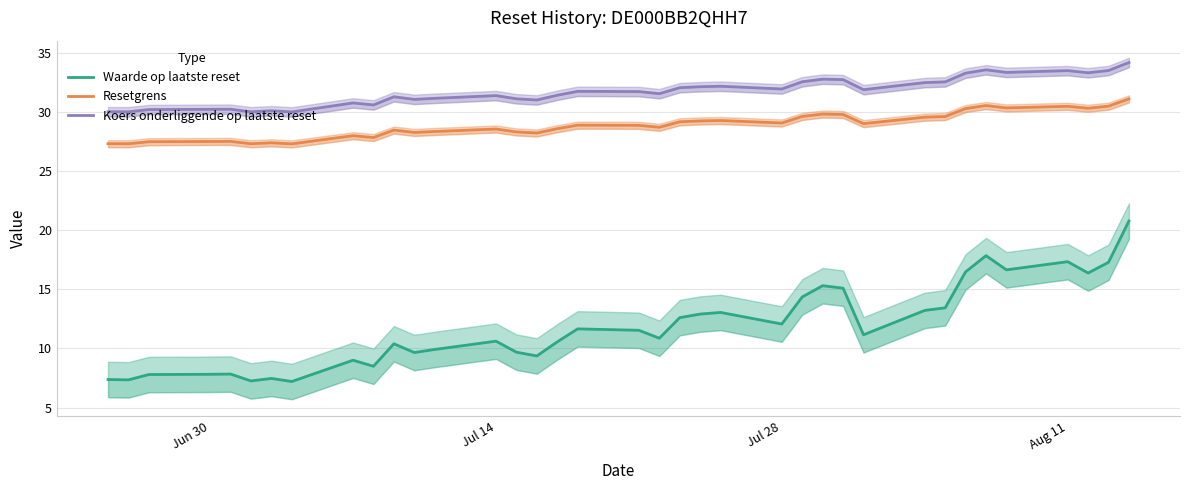

Does the chart have visible grid lines?

Yes